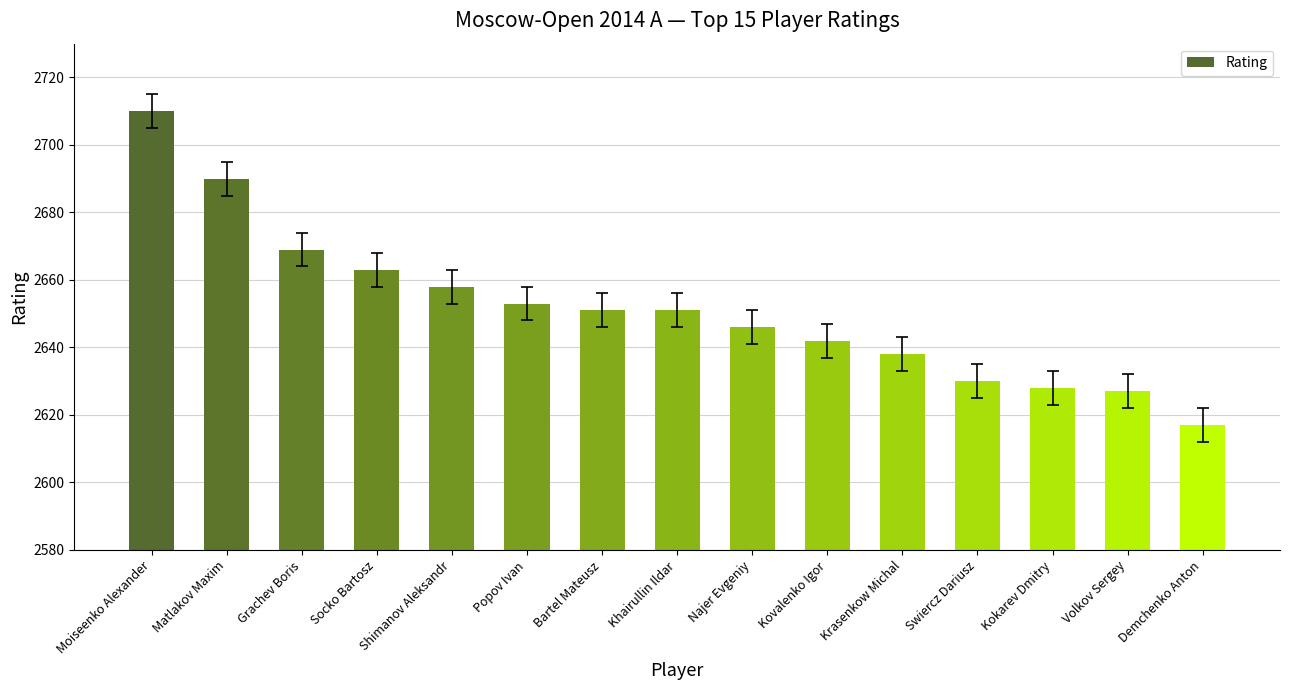

Where does the data first go above 2651?

Moiseenko Alexander